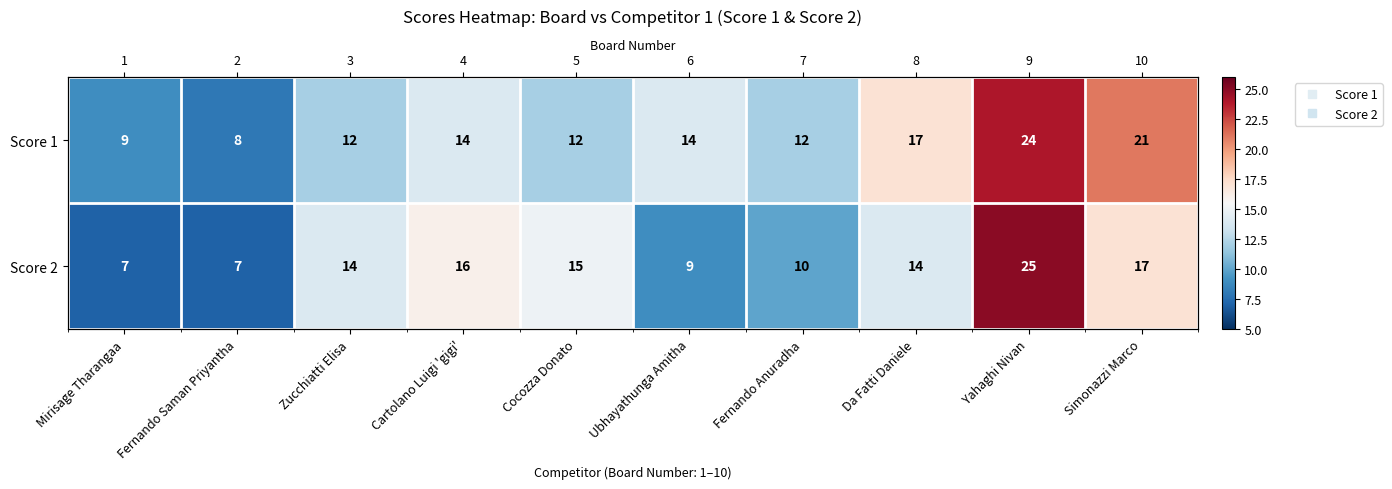

At which label does Score 1 reach its peak?

Yahaghi Nivan